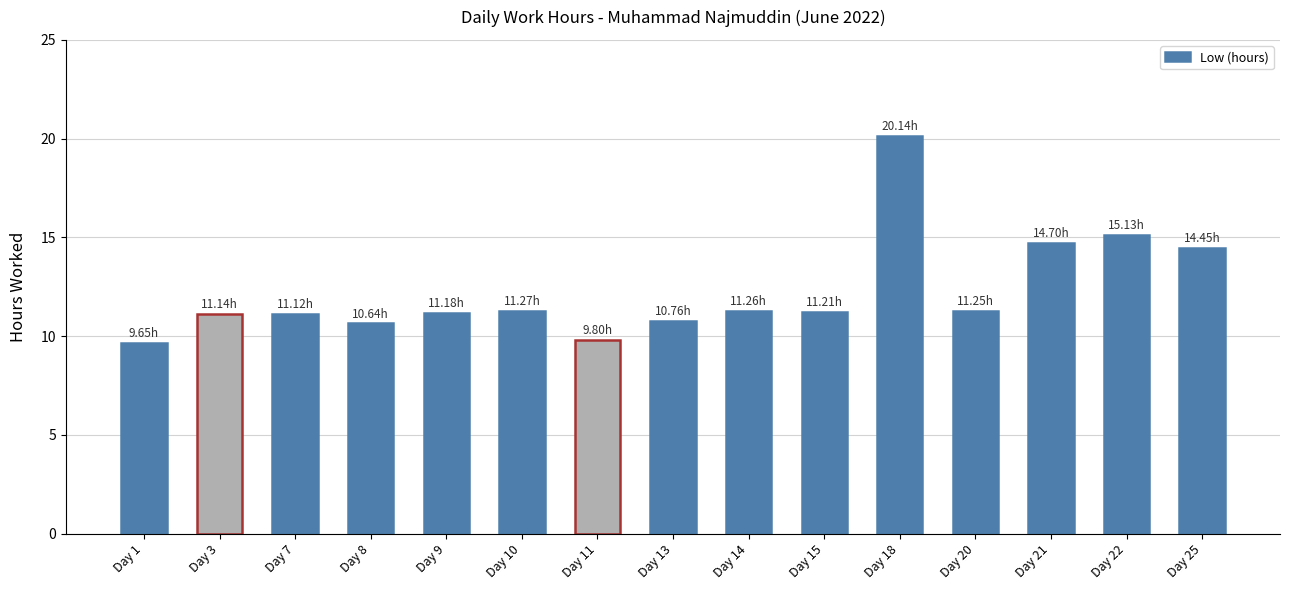

What is the sum of all values?

183.7